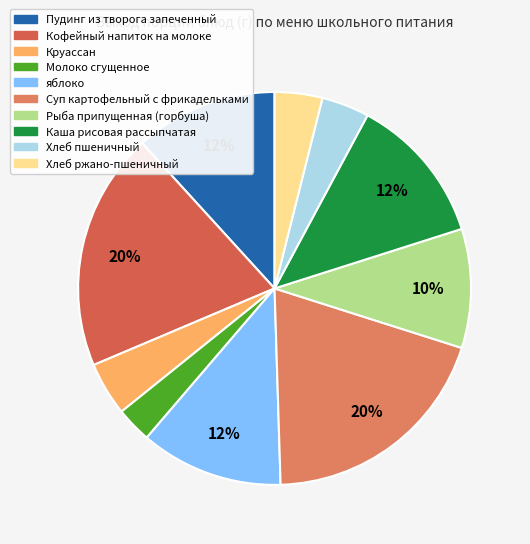

The Каша рисовая рассыпчатая slice represents 22% of the pie. True or false?

False